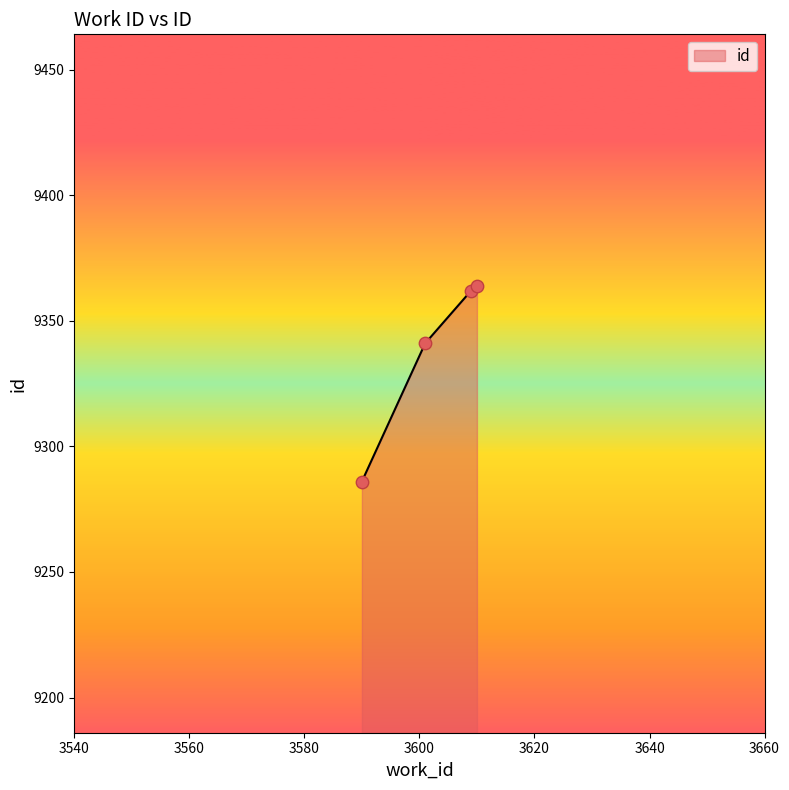

What is the smallest value displayed?

9286